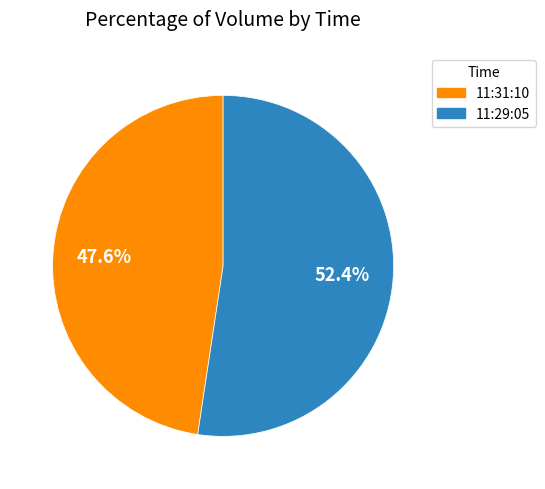

To the nearest percent, what is the difference between the largest and smallest slice percentages?

5%